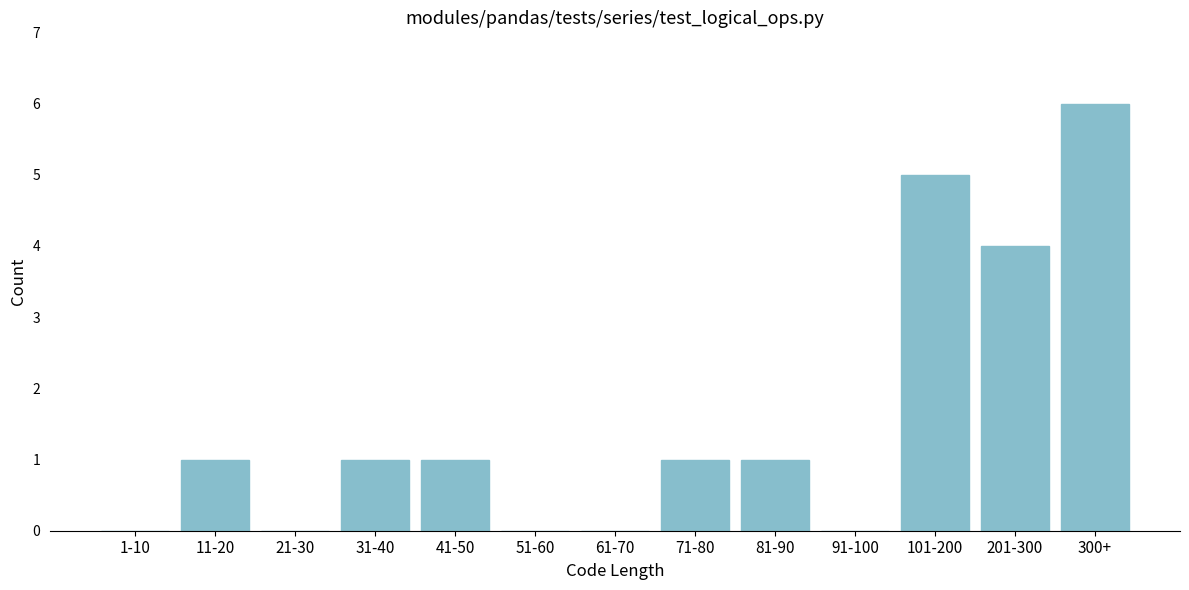

Reading left to right, extract all data points from this chart.

1-10=0	11-20=1	21-30=0	31-40=1	41-50=1	51-60=0	61-70=0	71-80=1	81-90=1	91-100=0	101-200=5	201-300=4	300+=6